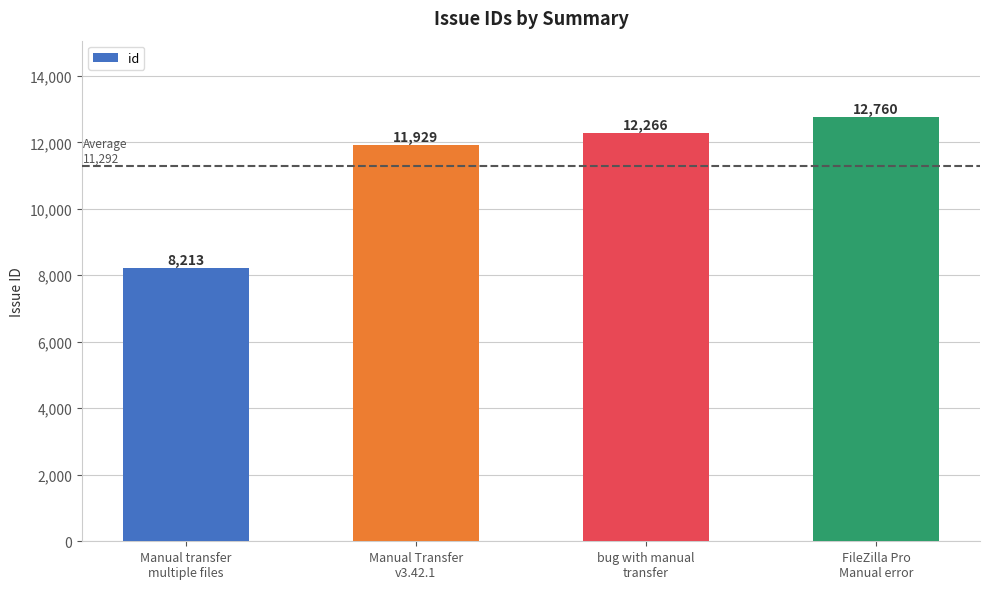

What is the sum of all values?

45168